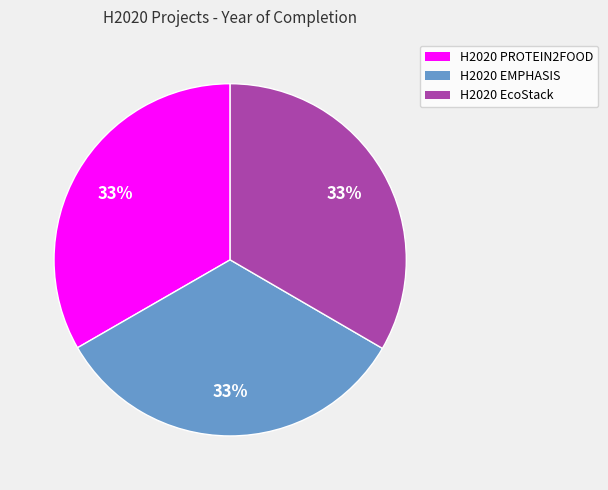

Is there a majority slice in this chart?

No